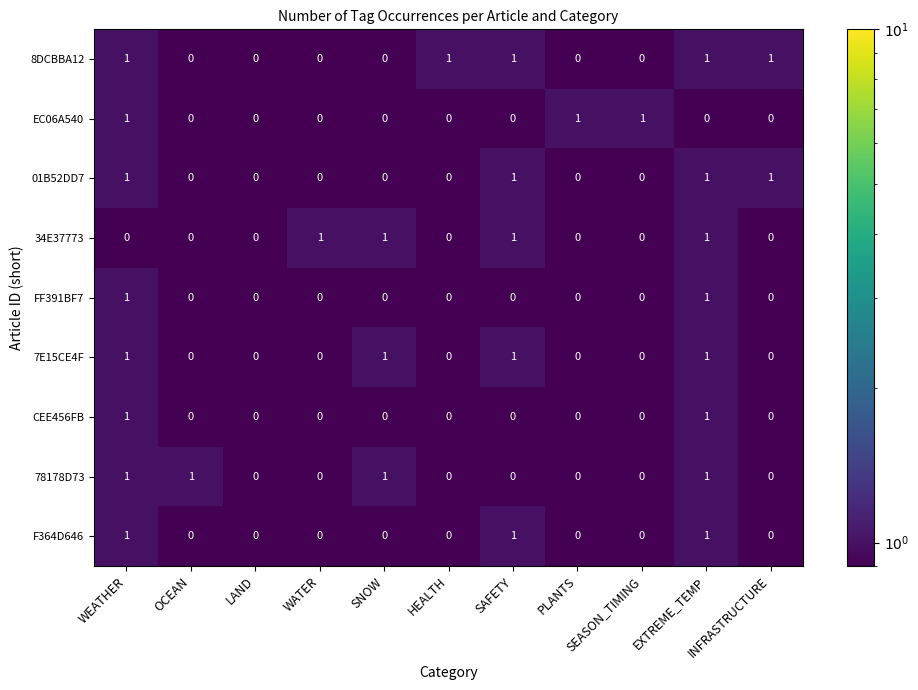

What is the total value across all series at SNOW?

3